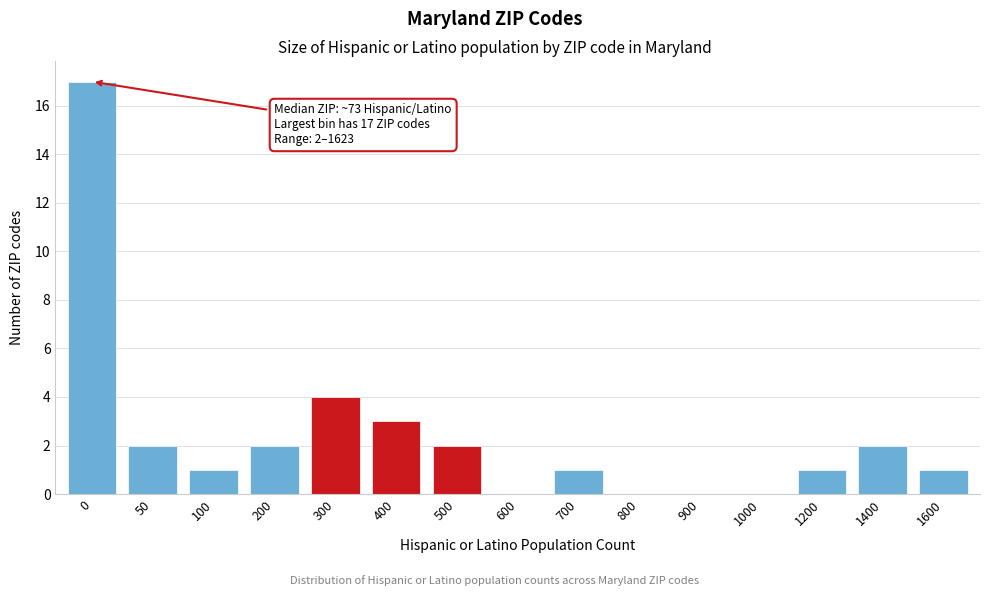

Reading left to right, extract all data points from this chart.

0=17	50=2	100=1	200=2	300=4	400=3	500=2	600=0	700=1	800=0	900=0	1000=0	1200=1	1400=2	1600=1